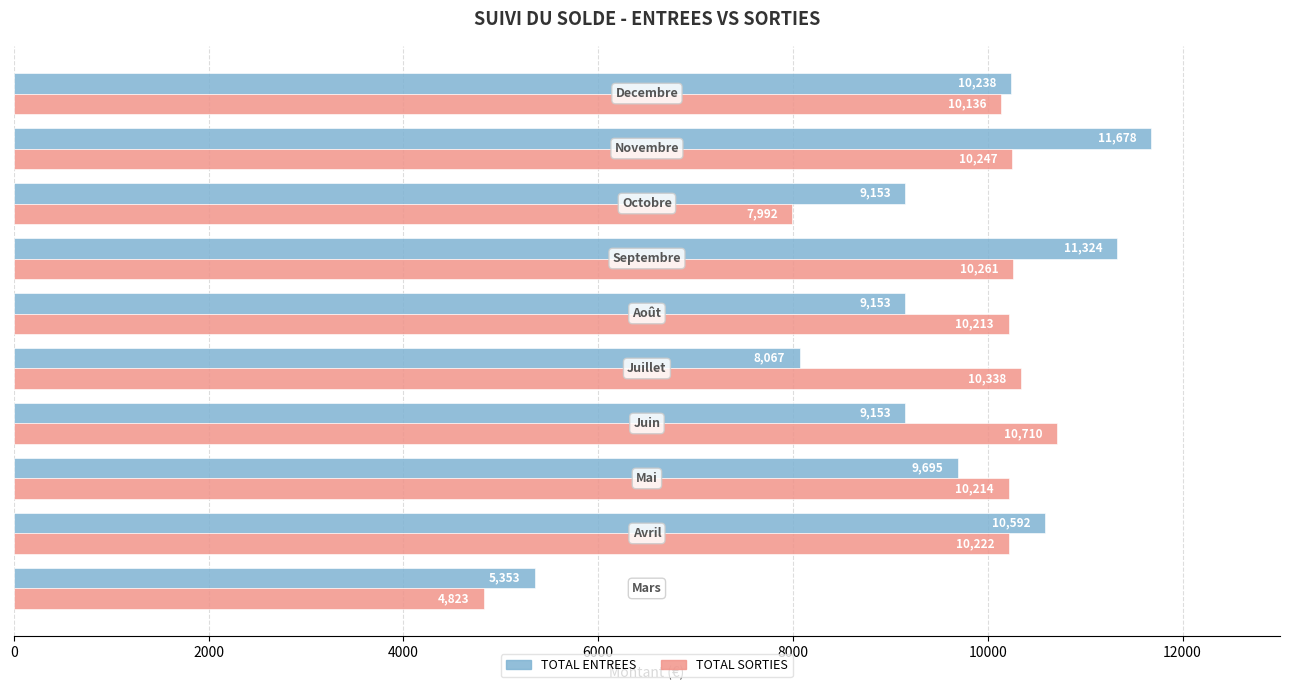

What is the sum of all TOTAL ENTREES values?

94405.2